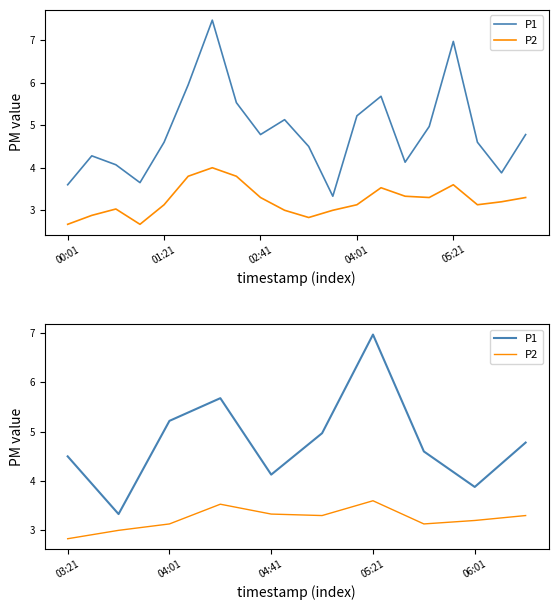

True or false: P2 and P1 cross at least once.

False